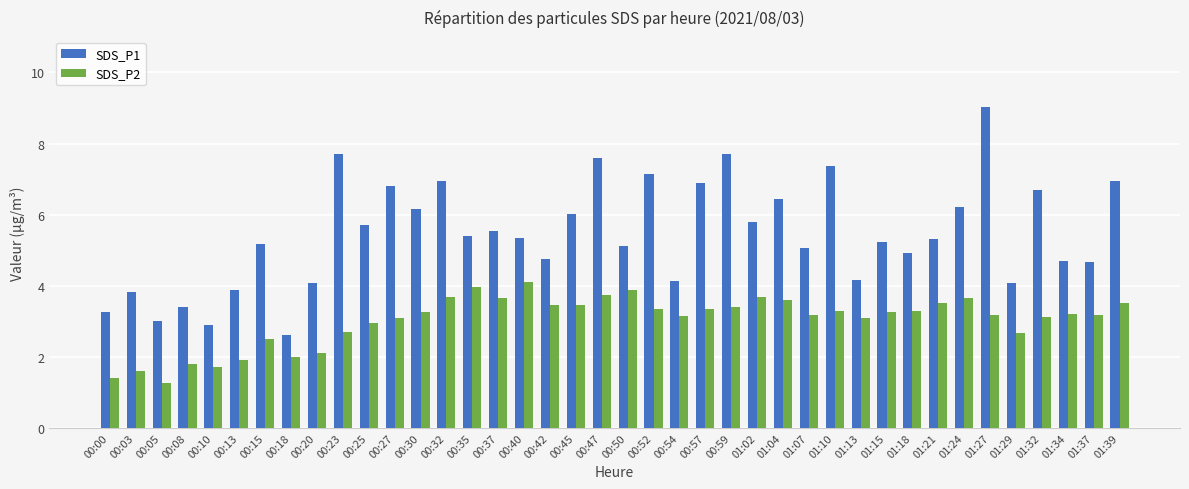

What is the difference between the second highest and second lowest values in the SDS_P1 series?

4.8